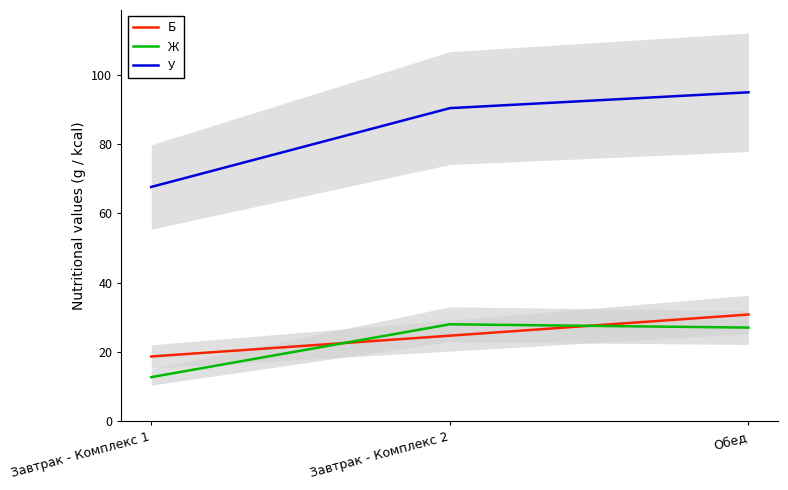

The Б series shows 24.7 at Завтрак - Комплекс 2. True or false?

True